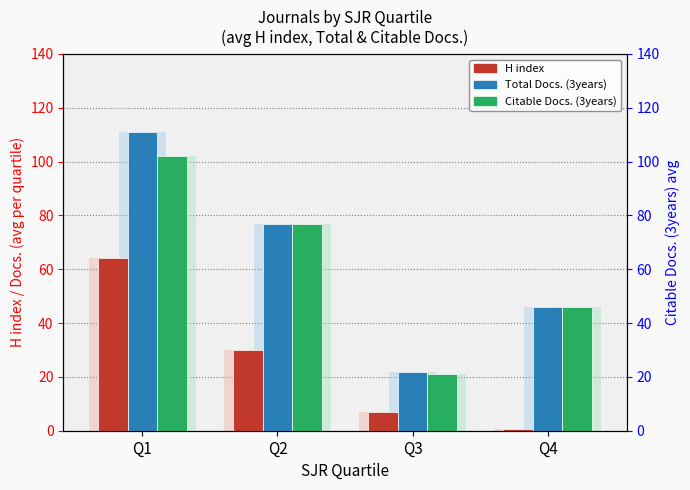

The value of Total Docs. (3years) at Q2 is 105.4. True or false?

False